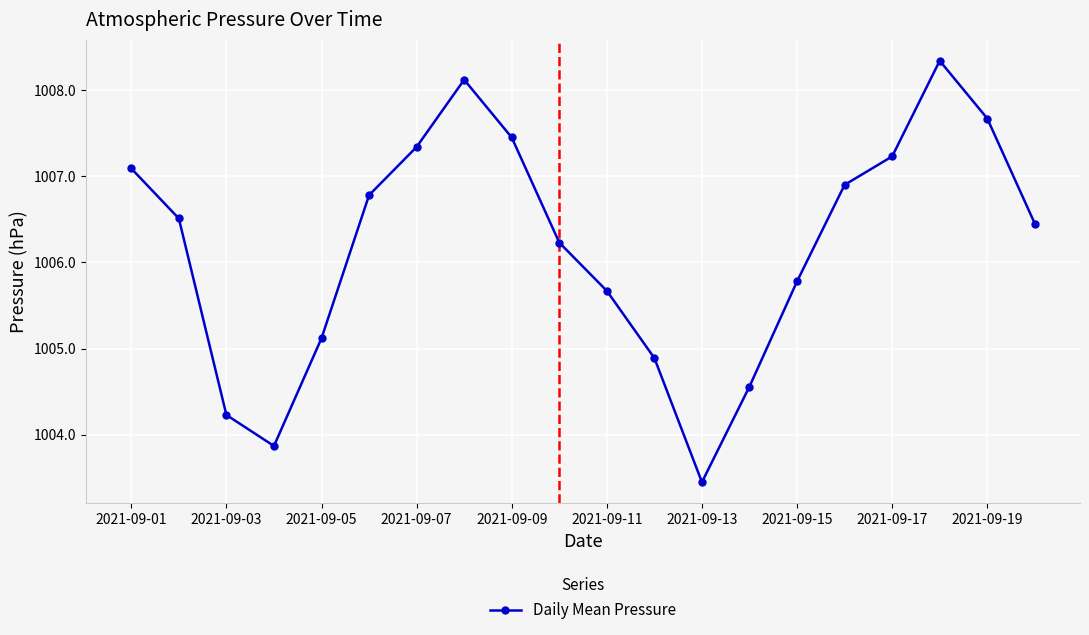

True or false: the data has more than 2 interior local peaks.

False